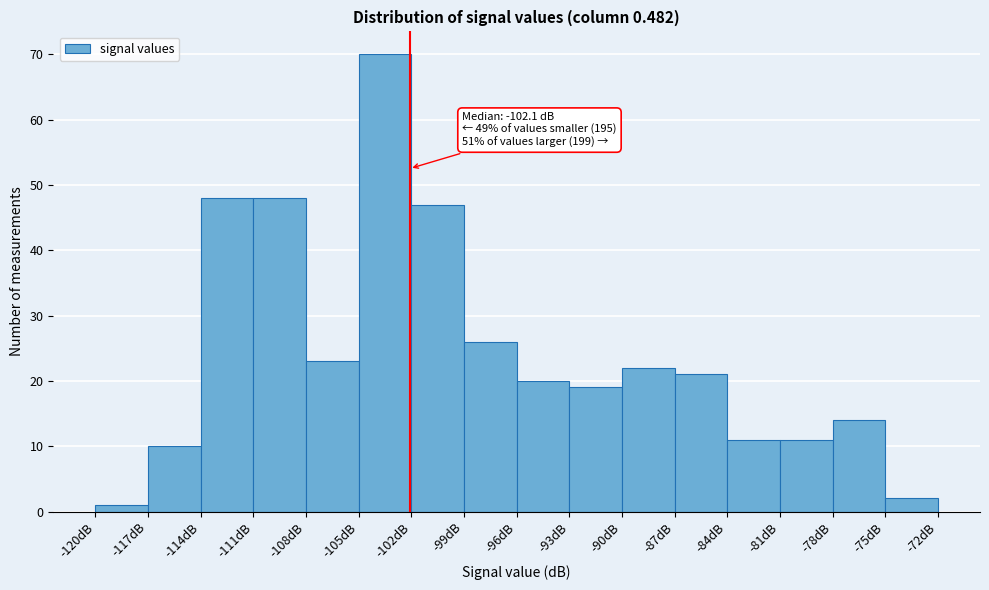

Over which range of the x-axis is the bar tallest?

-105 to -102